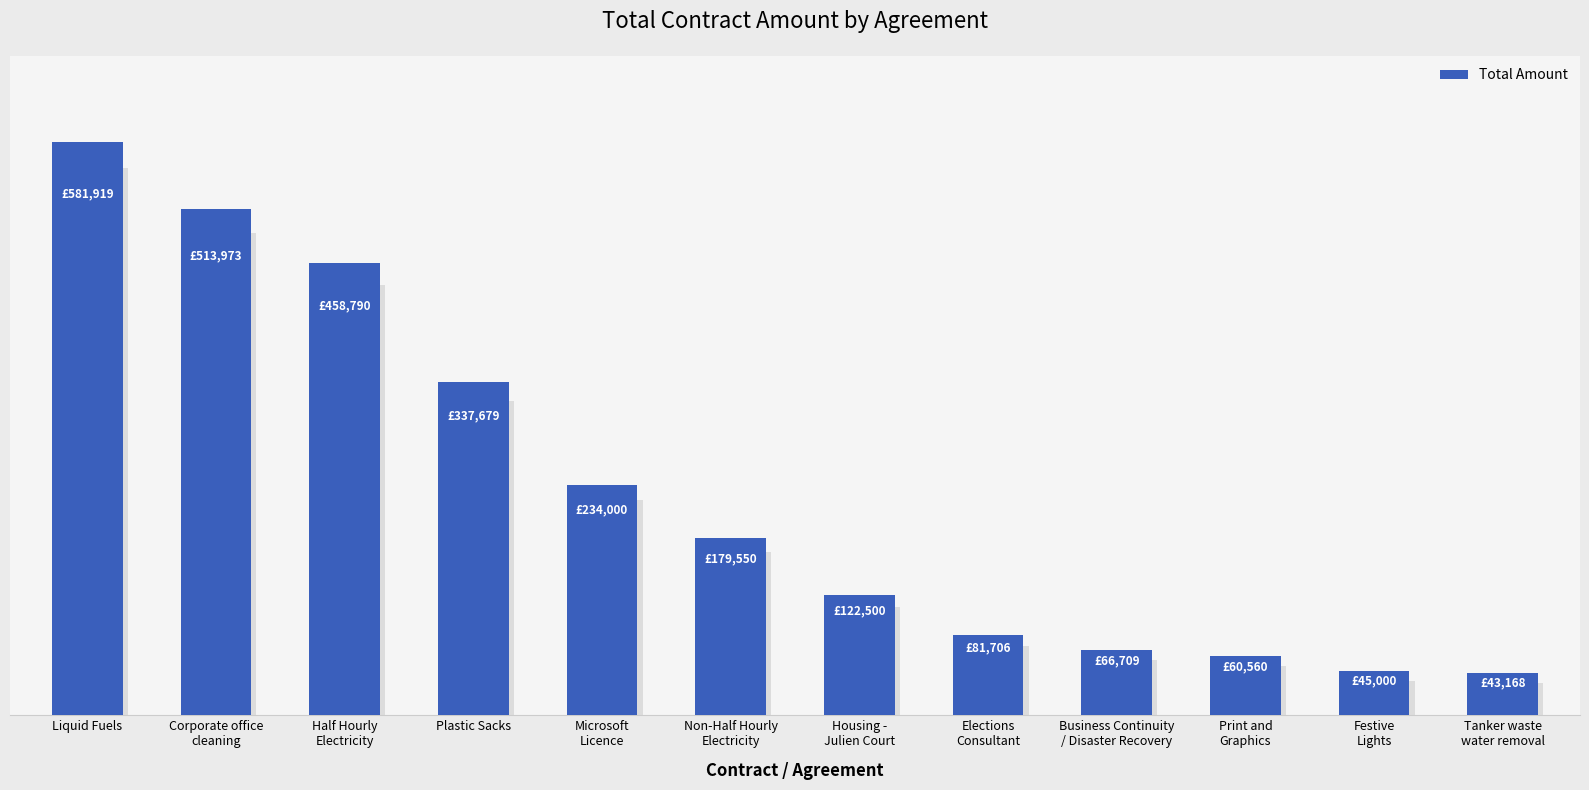

True or false: the data shows 458790.0 at Half Hourly
Electricity.

True